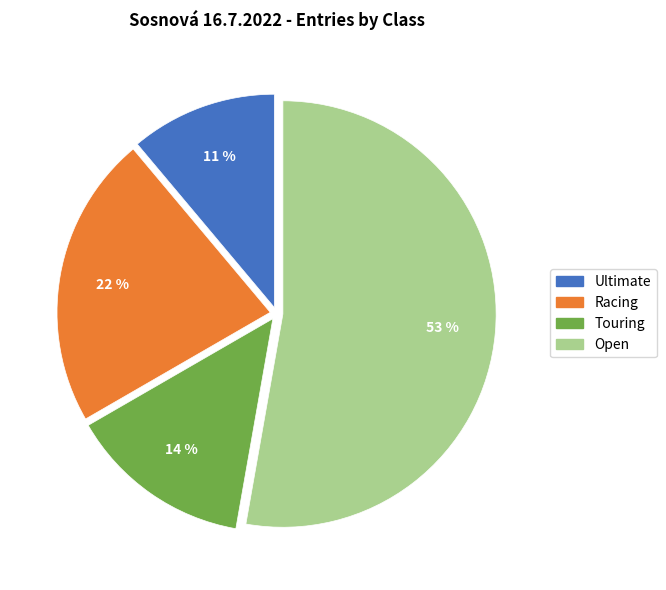

Does any single category account for the majority?

Yes